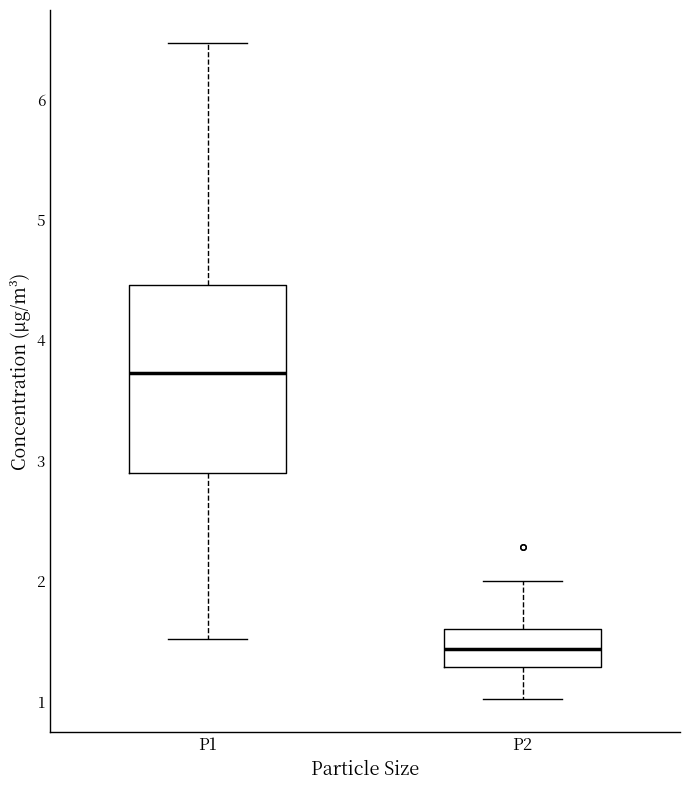

Reading left to right, transcribe this box plot: for each box, give where its median line is, the range the box spans, and where its two whiskers end, as read against the y-axis. The values are not printed on the chart, so give them approximately, as read against the axis.

P1: median 3.7, box 2.9 to 4.5, whiskers 1.5 to 6.5
P2: median 1.4, box 1.3 to 1.6, whiskers 1.0 to 2.0